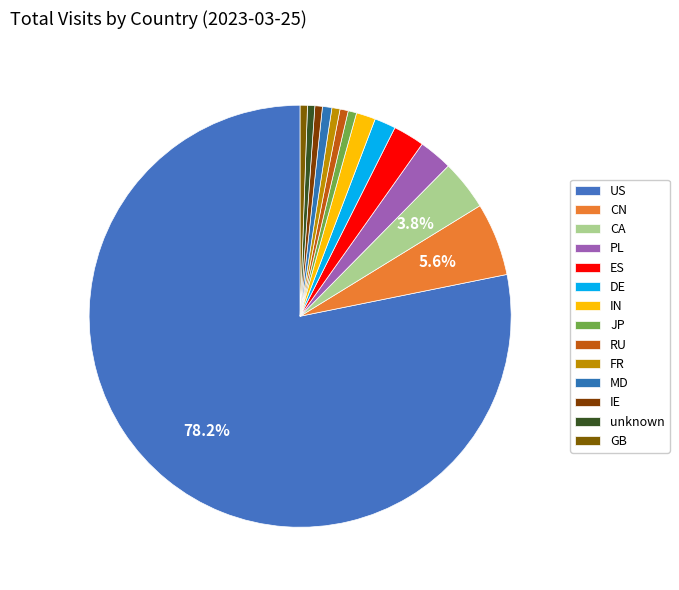

Which slice is the smallest?

GB